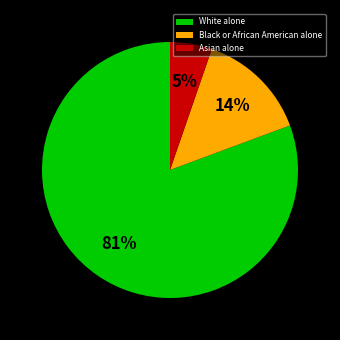

Combined, do Asian alone and White alone account for over 50%?

Yes